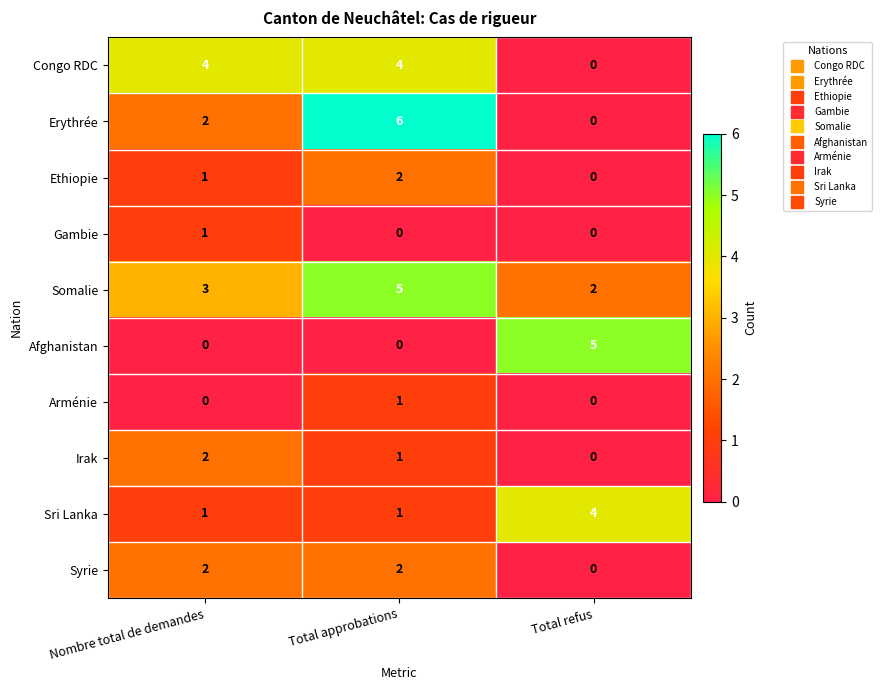

Rank the categories by Irak value from lowest to highest.

Total refus, Total approbations, Nombre total de demandes